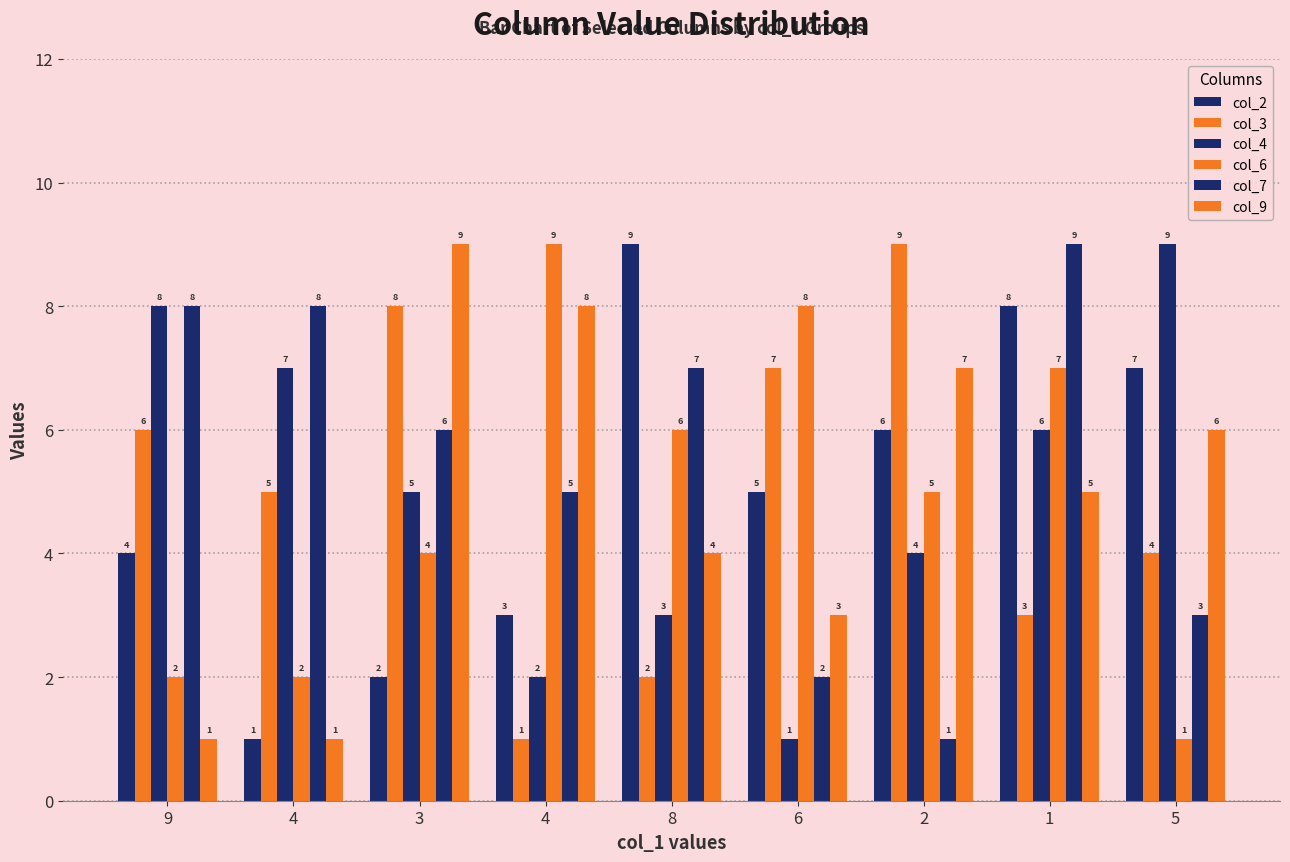

The col_2 series shows 10 at 2. True or false?

False